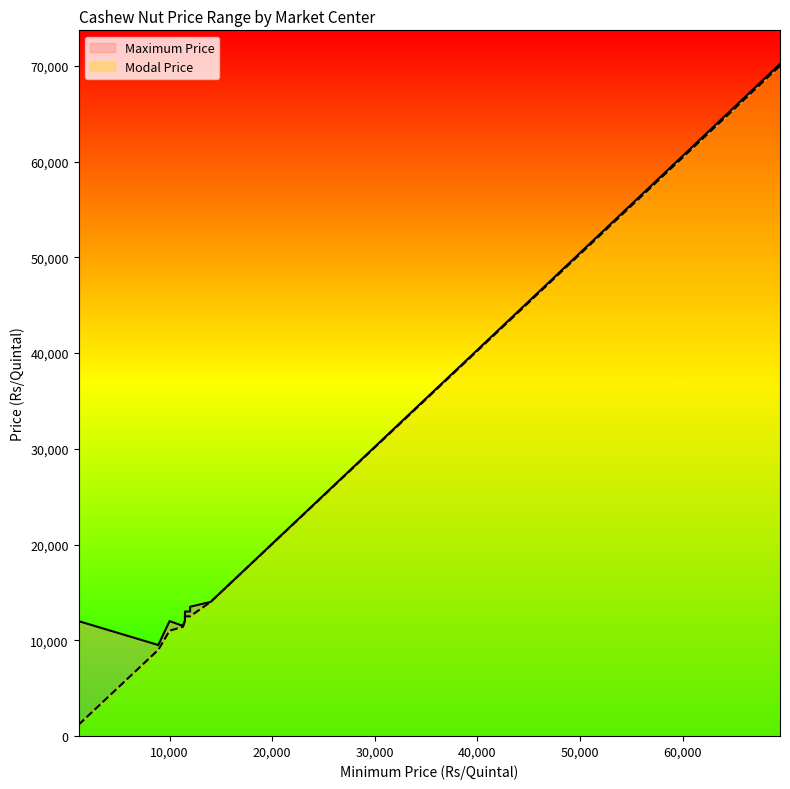

Which label corresponds to the smallest value in the chart?

1125